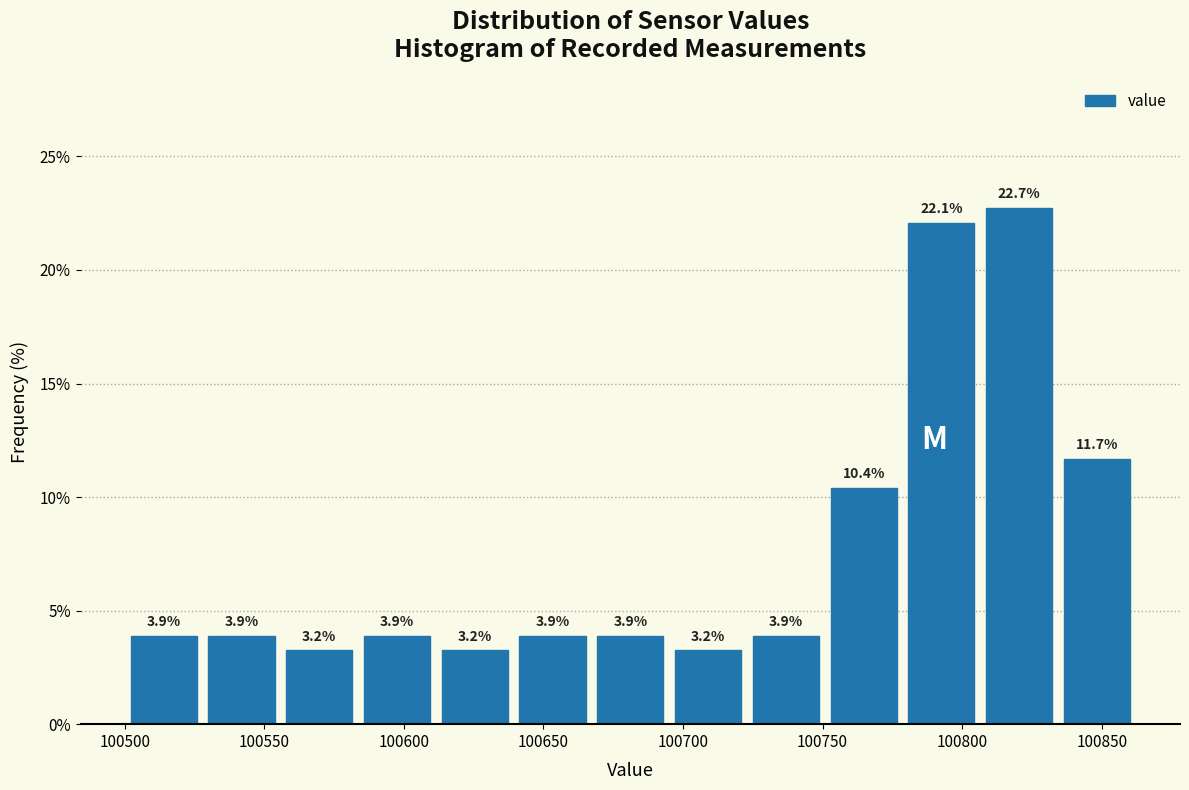

Over which range of the x-axis is the bar tallest?

100805 to 100835